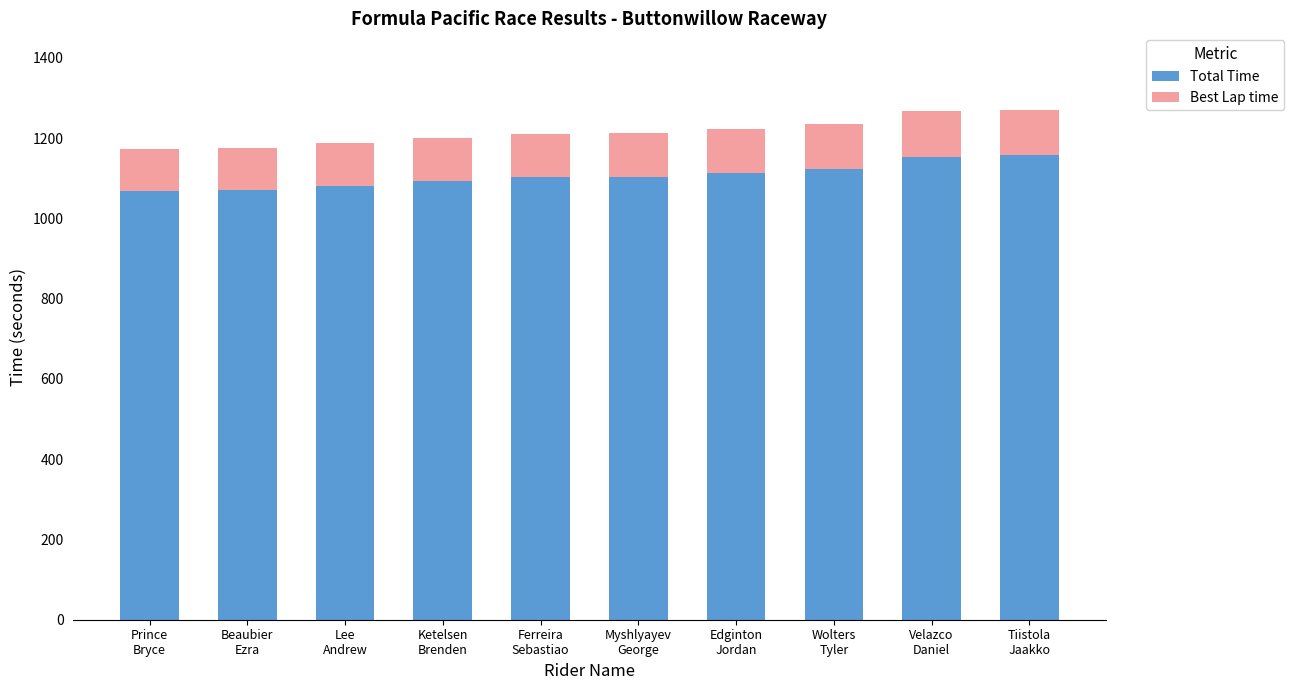

What is the highest value of the Total Time series?

1157.3